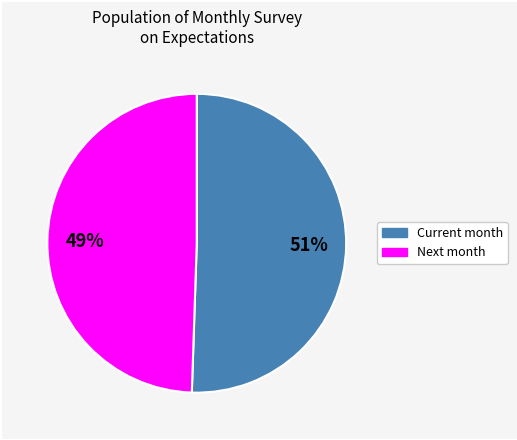

Is there any slice that represents more than half of the pie?

Yes